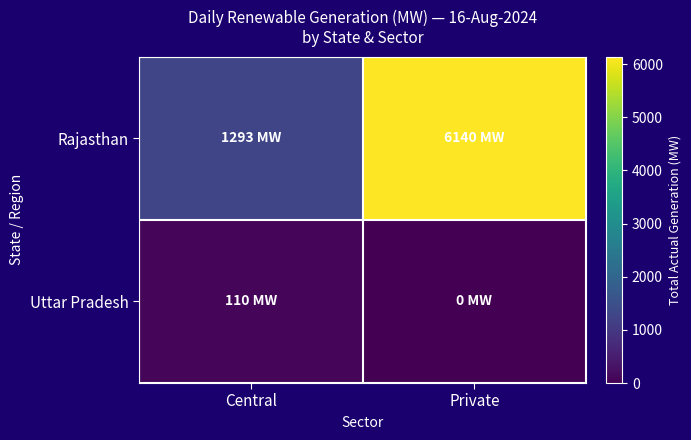

How many categories are shown in the chart?

2